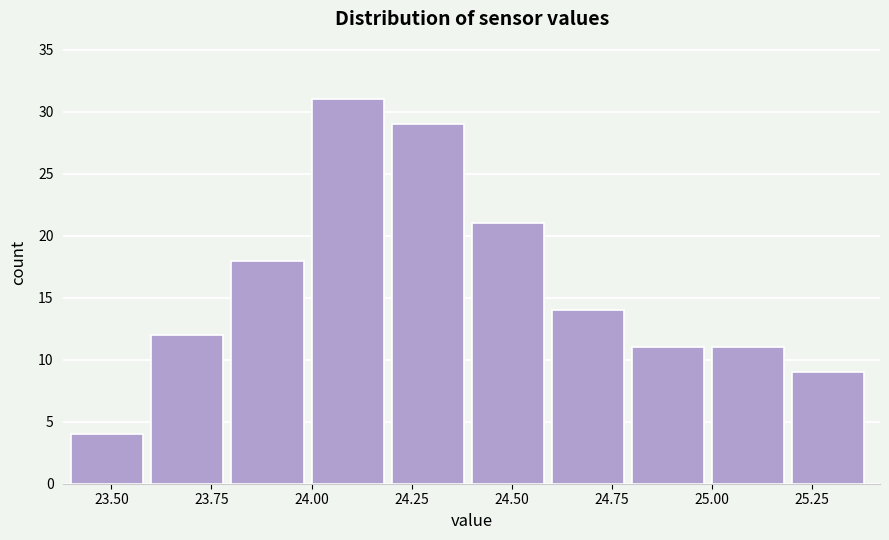

Over which range of the x-axis is the bar tallest?

24.0 to 24.2